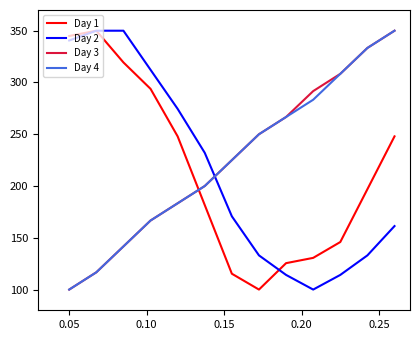

Does the chart display data point markers on the line(s)?

No